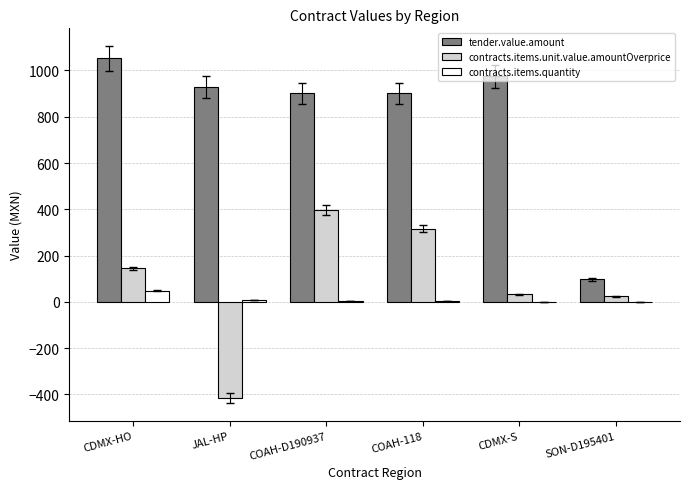

What is the highest value of the contracts.items.quantity series?

48.0